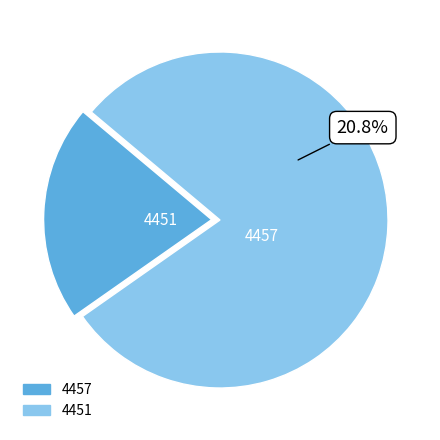

Which slice represents more than half of the pie?

4451